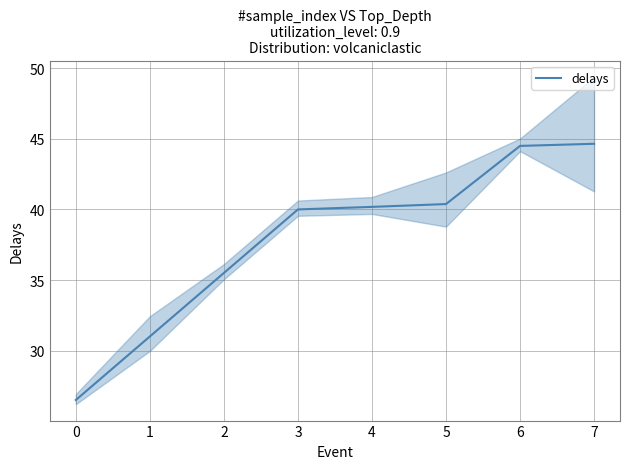

The delays series shows 20.0 at 4. True or false?

False